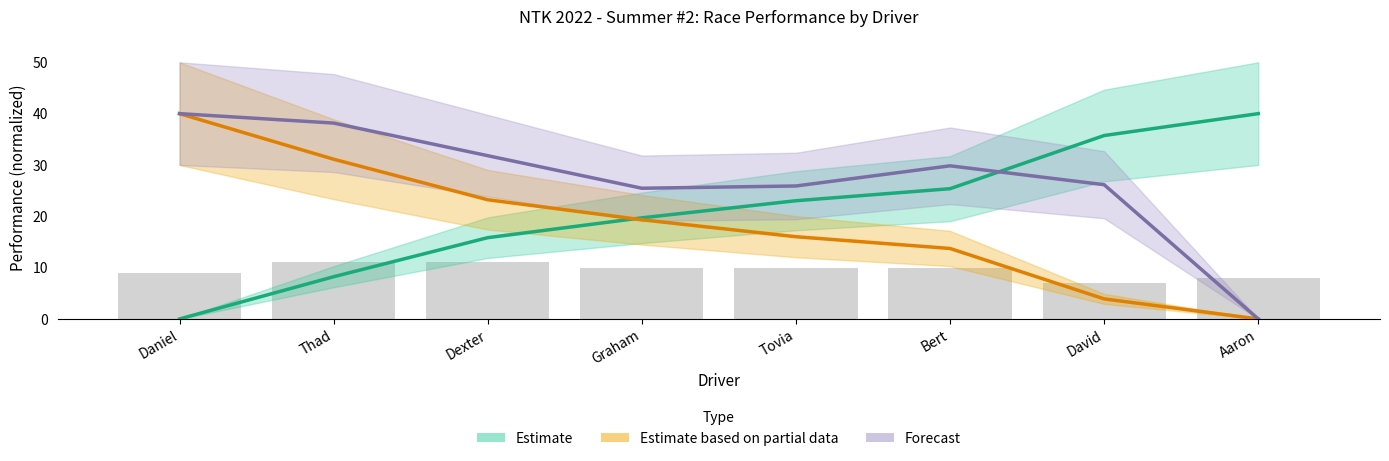

Between Aaron and Graham, which is larger?

Aaron